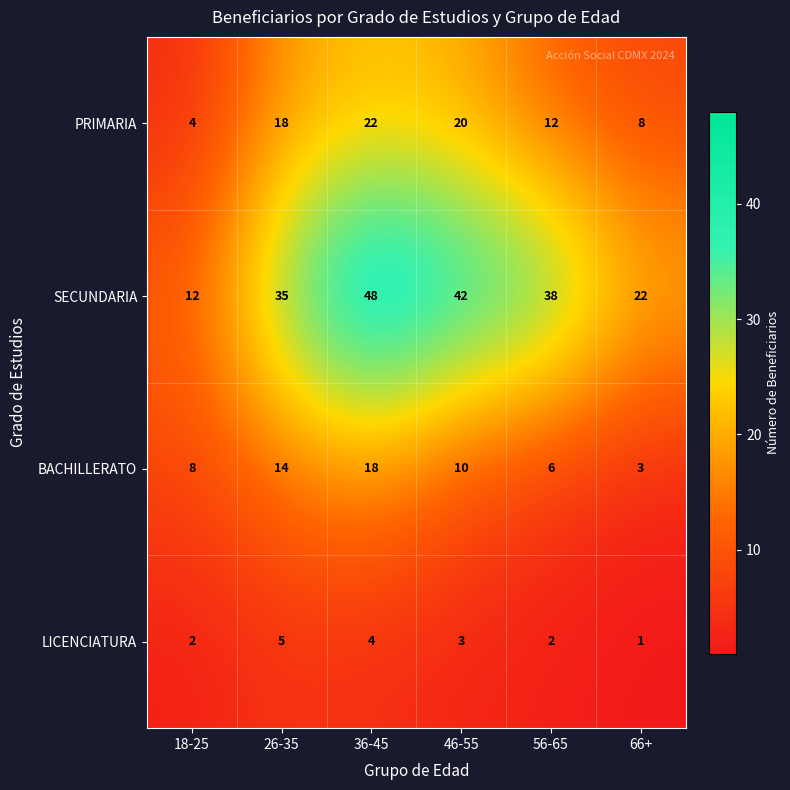

Count the BACHILLERATO values in the range 6 to 14.

4